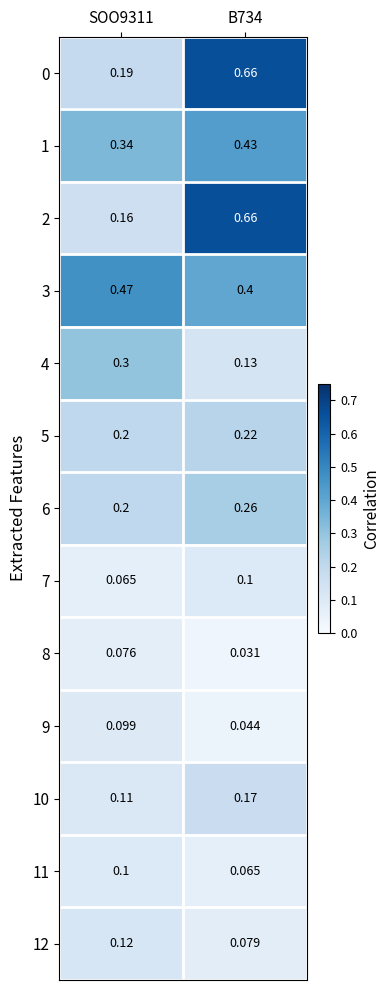

Is the value of 5 at SOO9311 greater than the value of 4 at SOO9311?

No